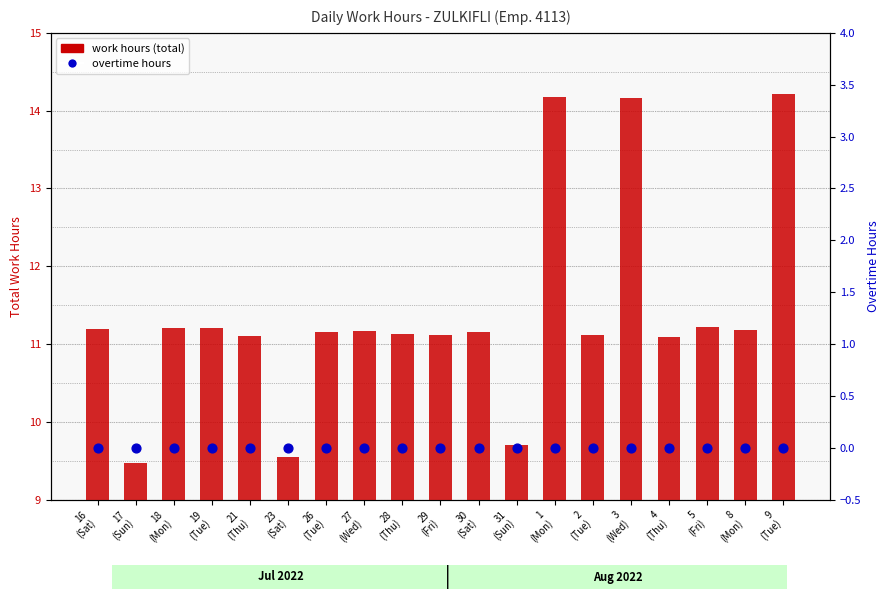

What is the total value across all series at 27
(Wed)?

11.2